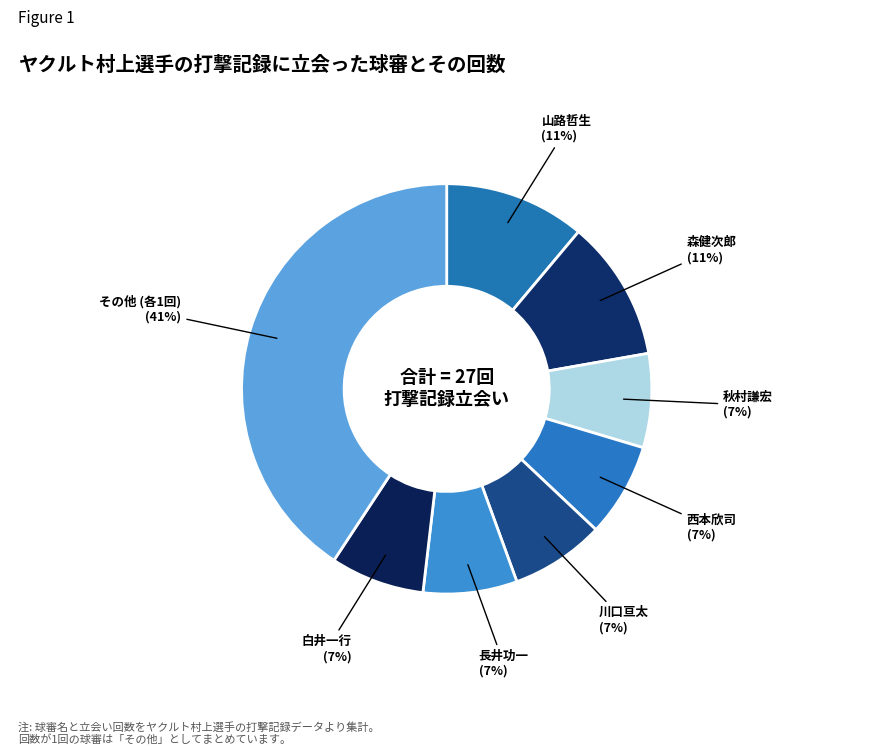

Which category has the biggest portion of the pie?

その他 (各1回)